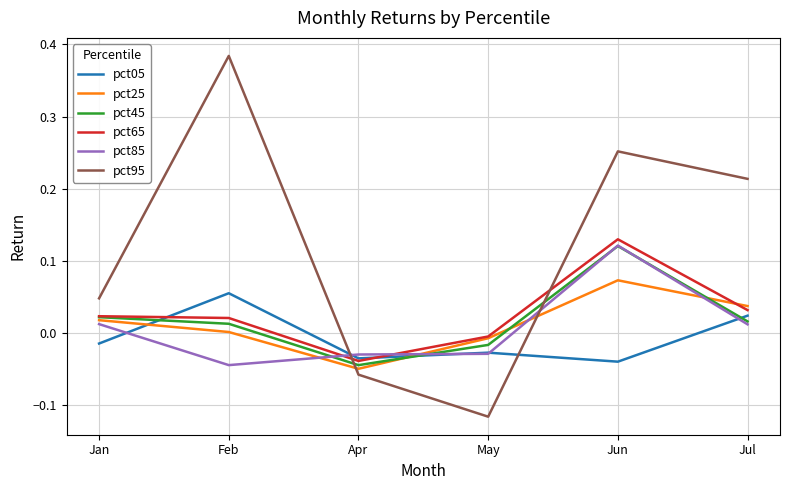

Where is pct25 nearest to the value 0?

Feb